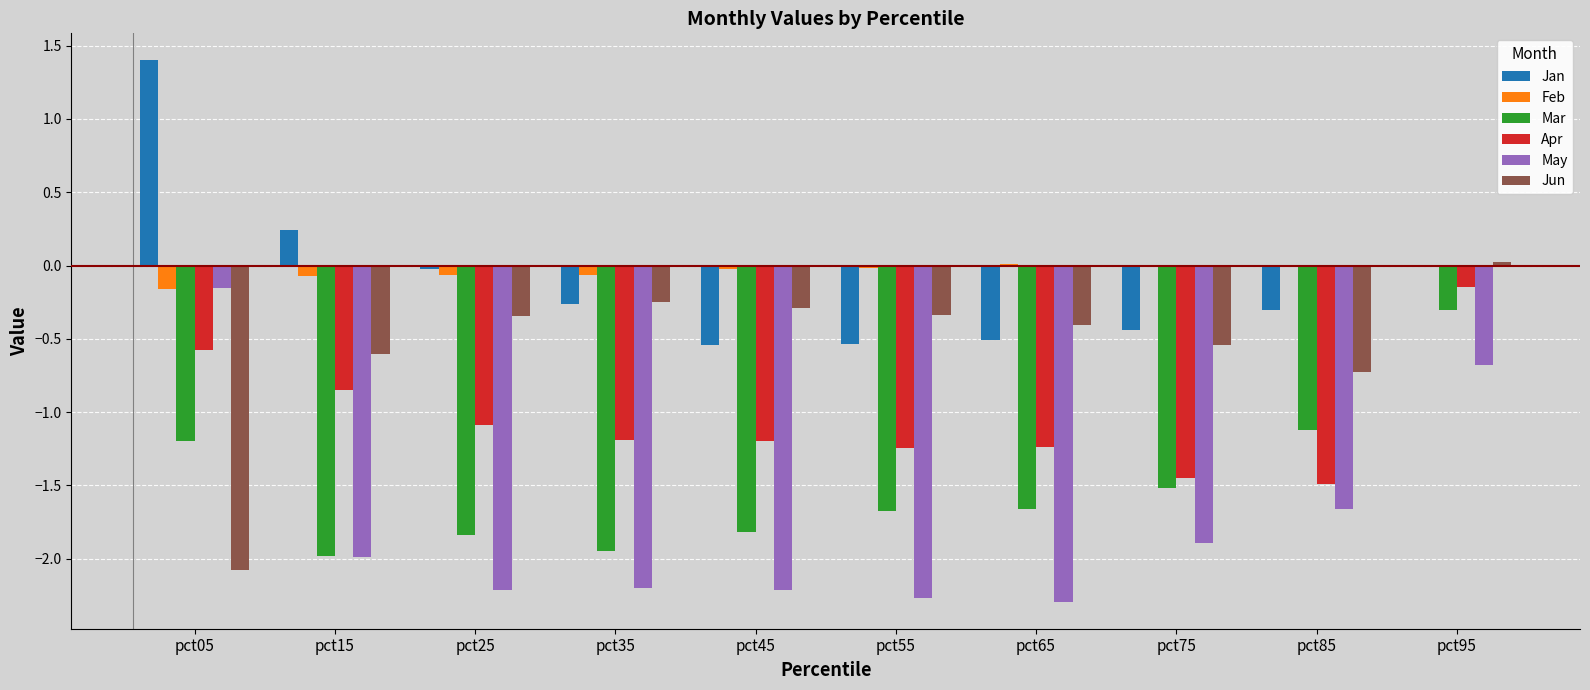

Which label corresponds to the largest value in the chart?

pct05